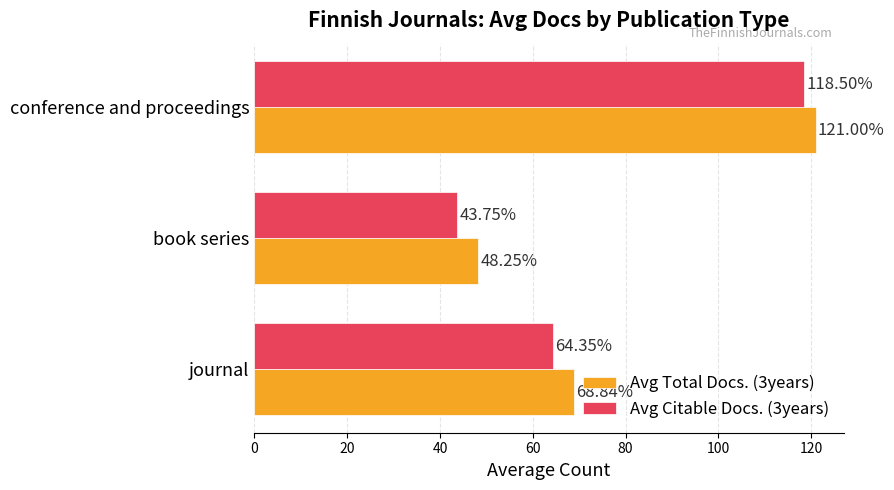

What is the sum of all Avg Citable Docs. (3years) values?

226.6